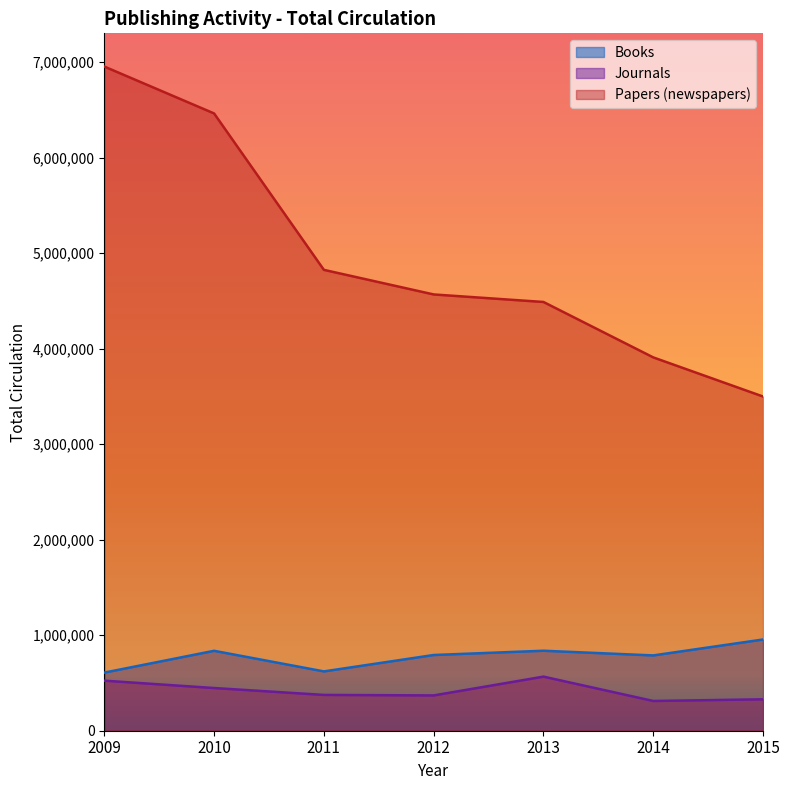

What is the average value of the Journals series?

417531